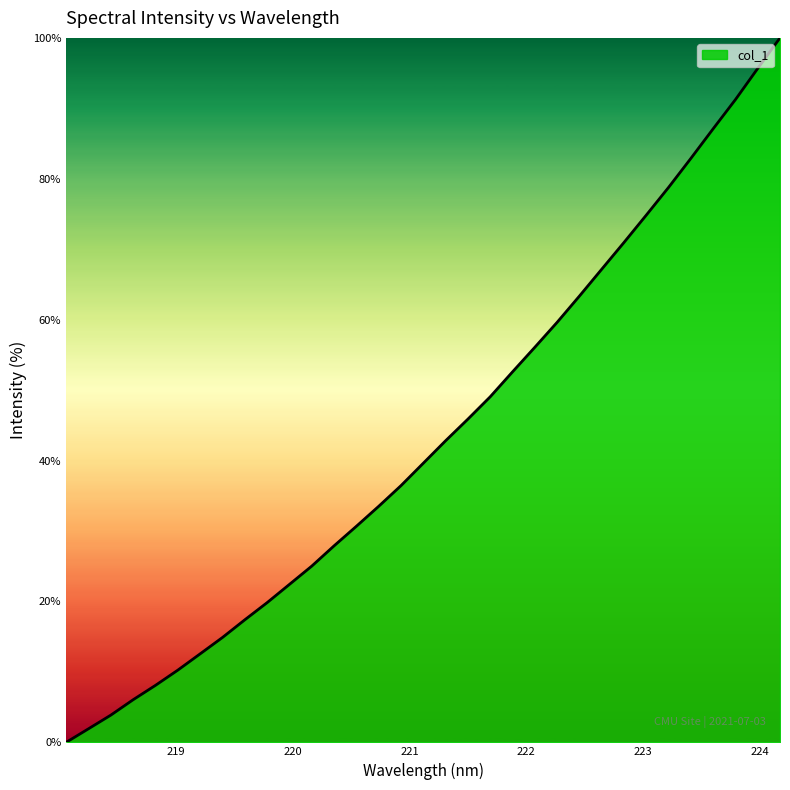

What is the greatest value displayed?

100.0